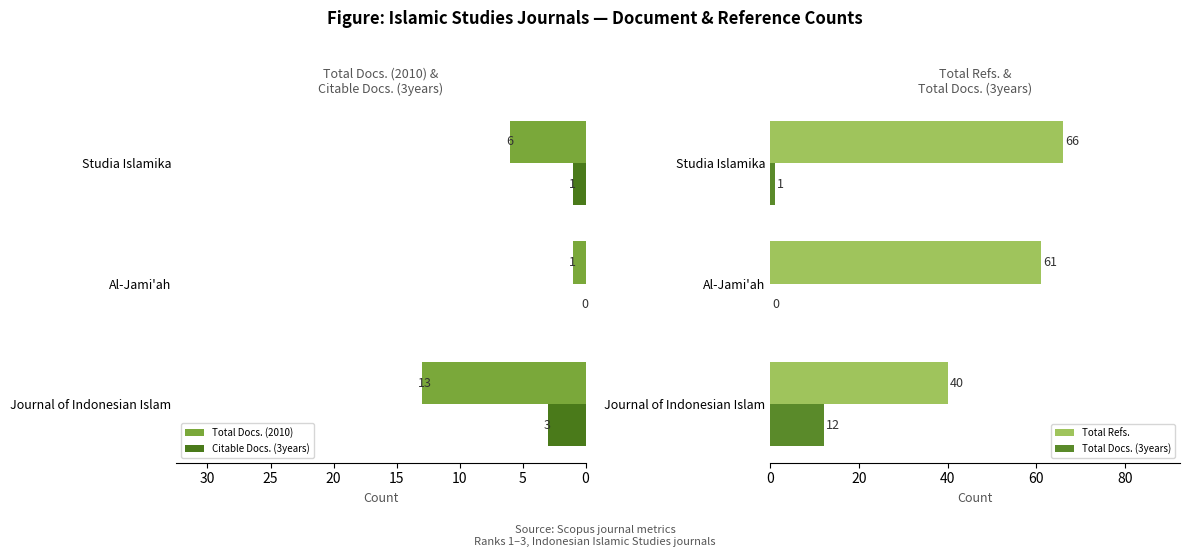

Which series has the widest spread of values?

Total Refs.